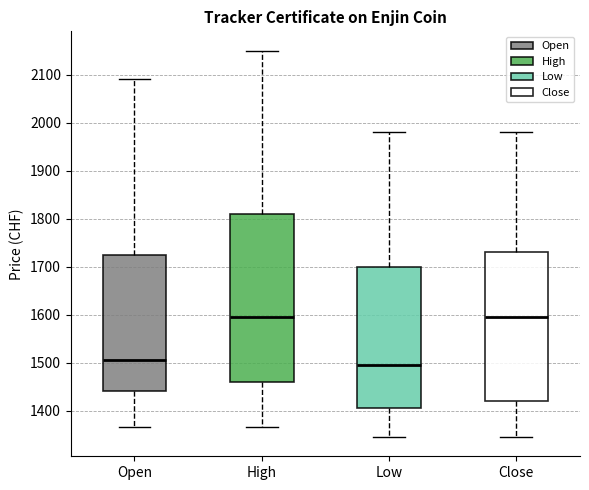

Reading left to right, read every box against the y-axis: the position of its median line, the range the box covers, and the ends of its whiskers. The values are not printed on the chart, so give them approximately, as read against the axis.

Open: median 1510, box 1440 to 1730, whiskers 1370 to 2090
High: median 1600, box 1460 to 1810, whiskers 1370 to 2150
Low: median 1500, box 1410 to 1700, whiskers 1350 to 1980
Close: median 1600, box 1420 to 1730, whiskers 1350 to 1980